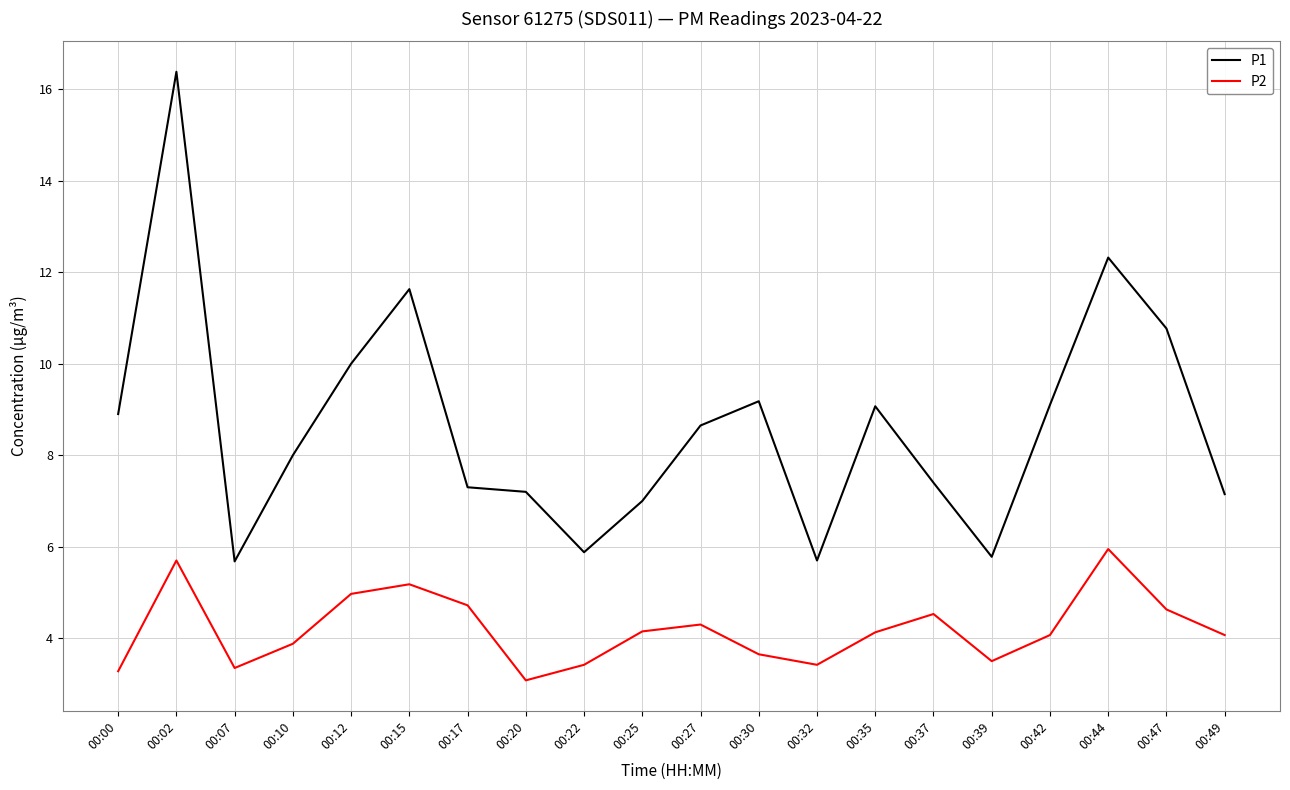

Which series has the largest total across all categories?

P1